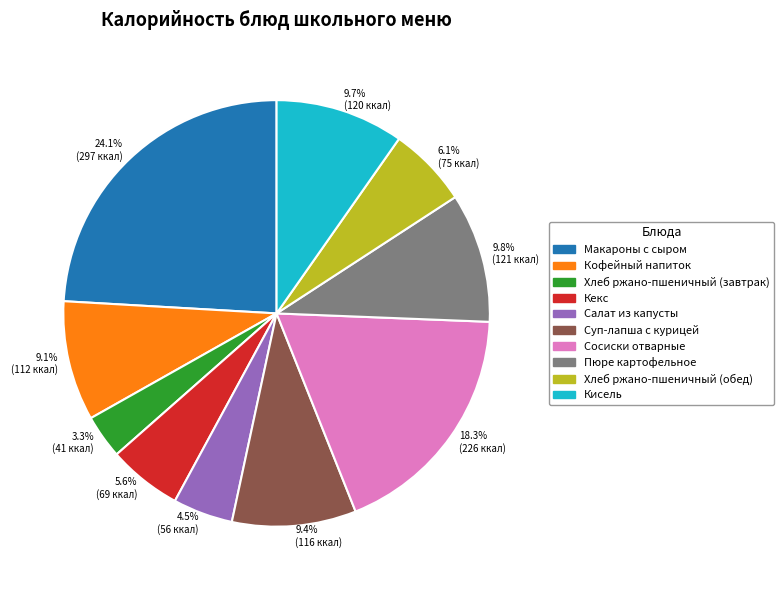

To the nearest percent, what is the average slice percentage?

10%